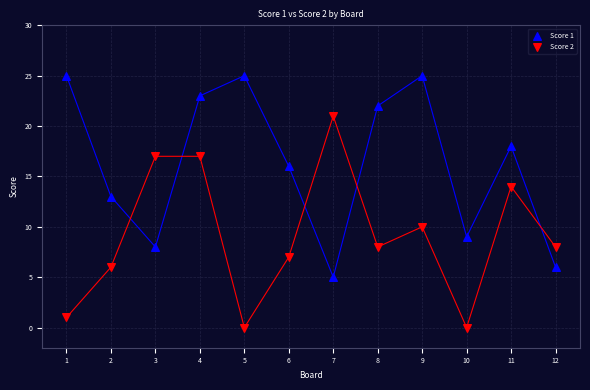

Which series contains the lowest Y value?

Score 2